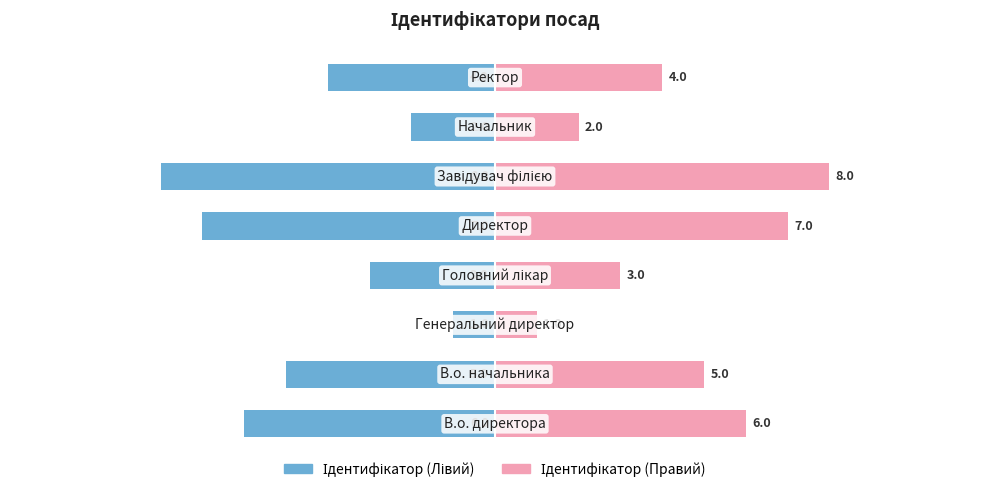

How many values in the Ідентифікатор (Правий) series exceed 5?

3